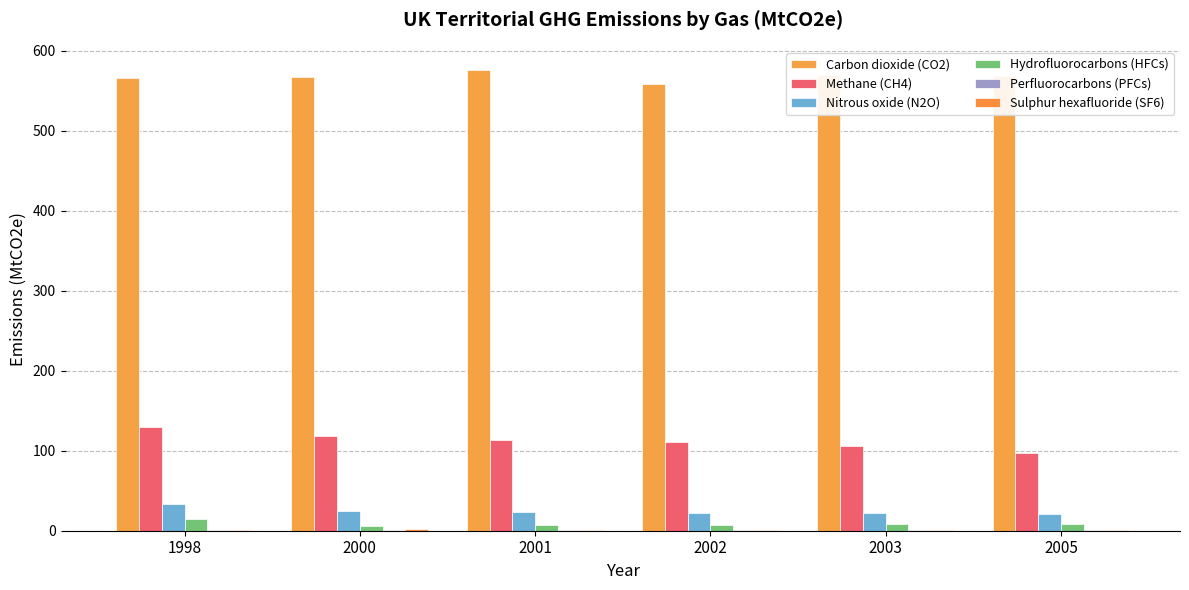

Count the number of data series in this chart.

6